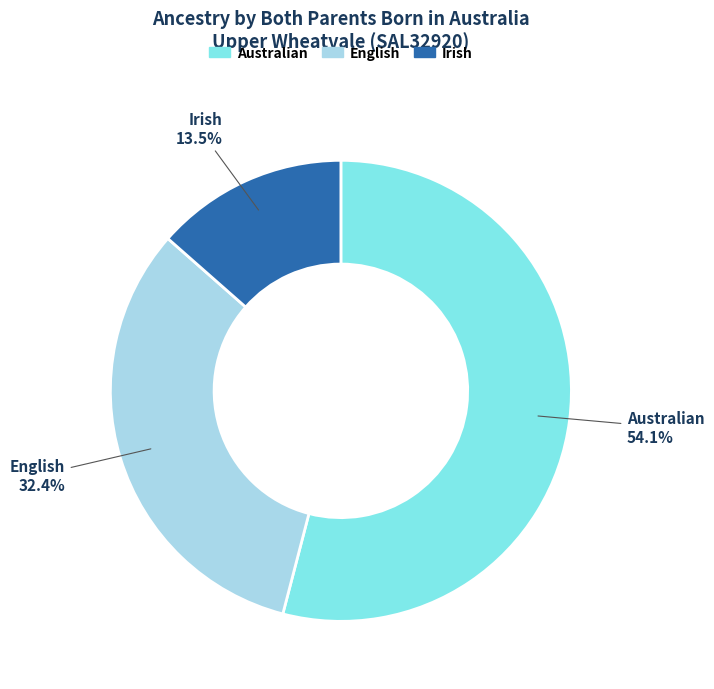

Is there any slice that represents more than half of the pie?

Yes